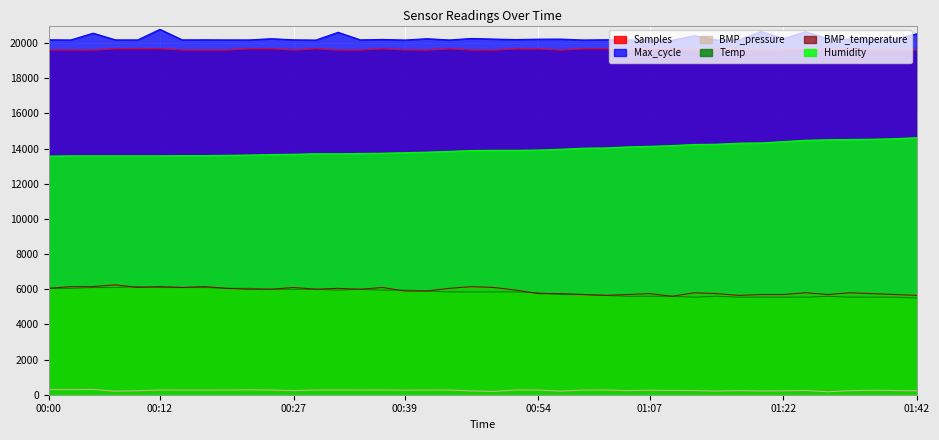

What is the lowest value of the Temp series?

5500.0